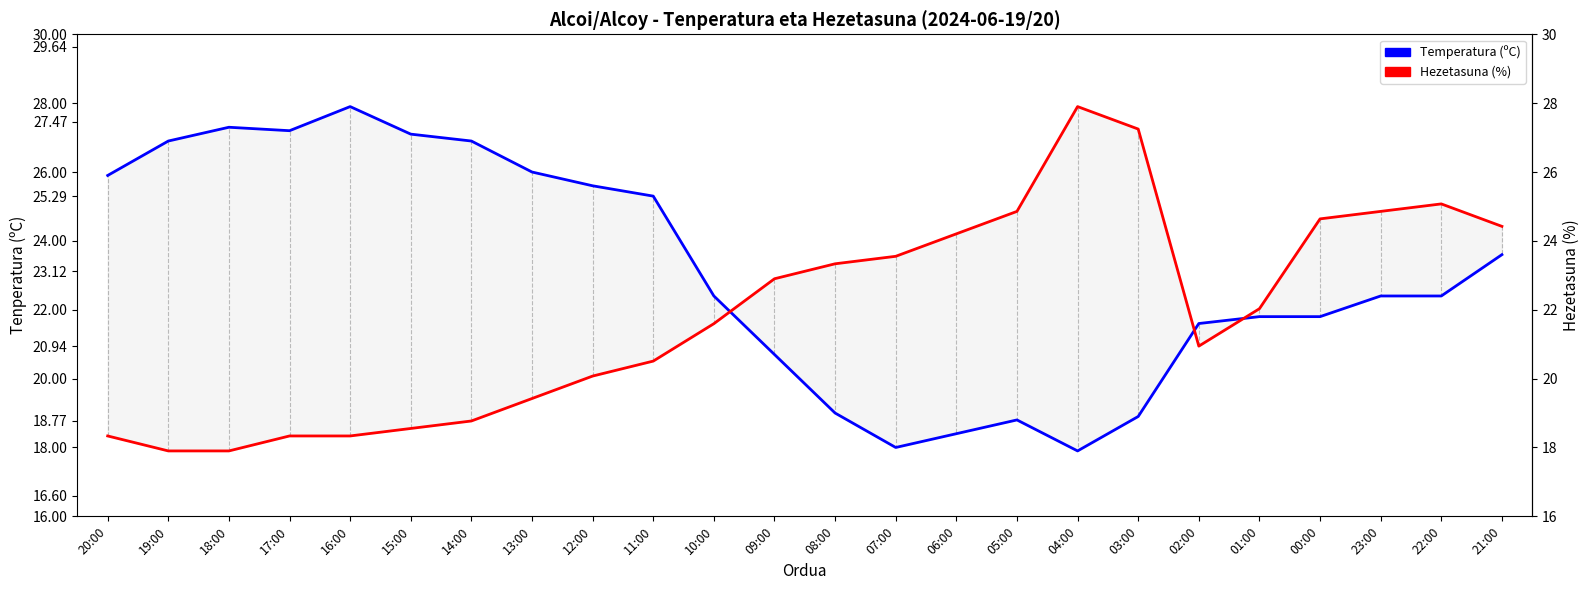

What are all the series names shown in the legend?

Temperatura (ºC), Hezetasuna (%)